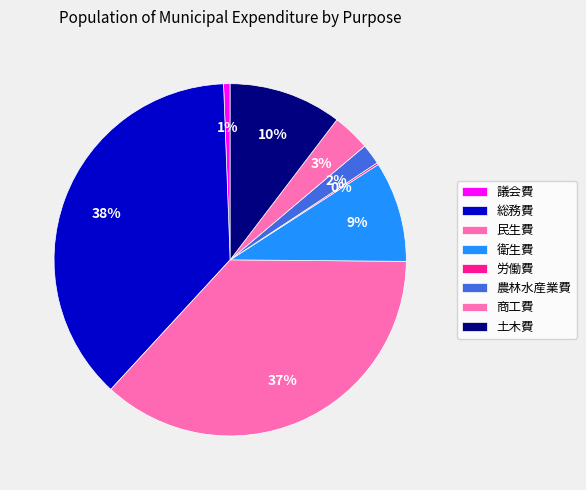

What percentage is the 議会費 slice, to the nearest percent?

1%